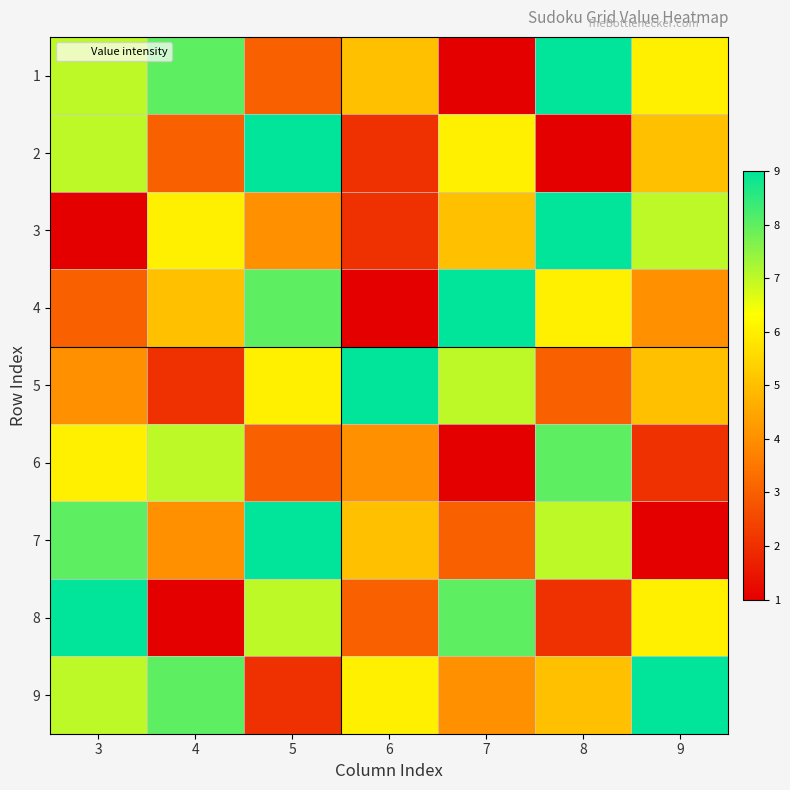

Rank the series by their maximum value, from highest to lowest.

1, 2, 3, 4, 5, 7, 8, 9, 6